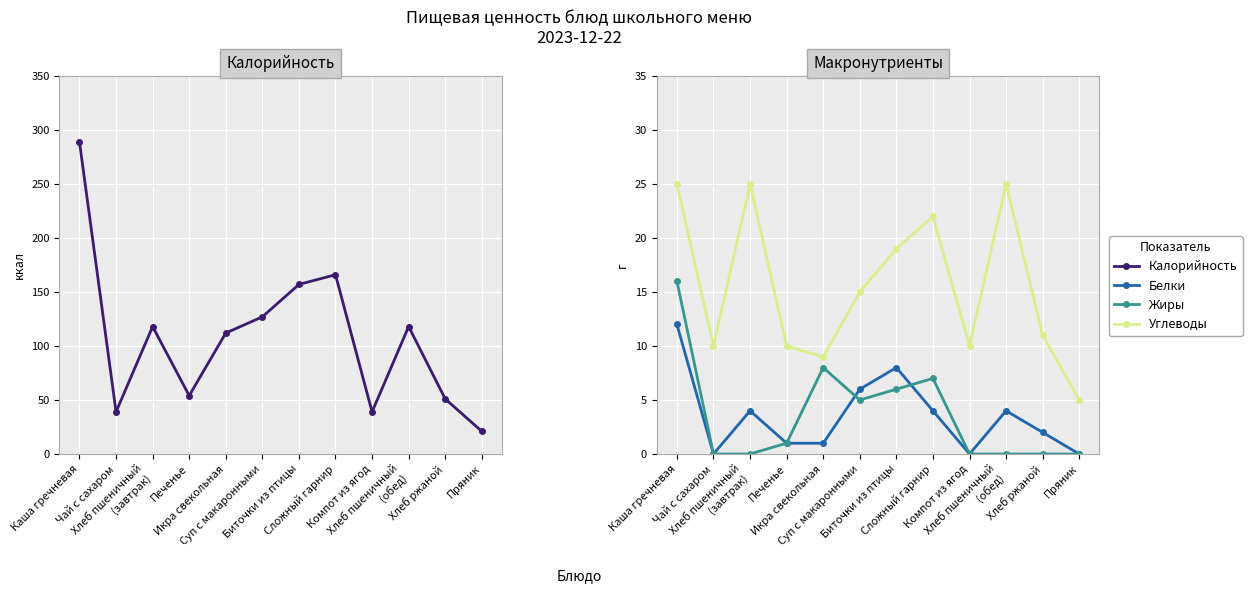

True or false: Калорийность has more than 1 interior local peaks.

True